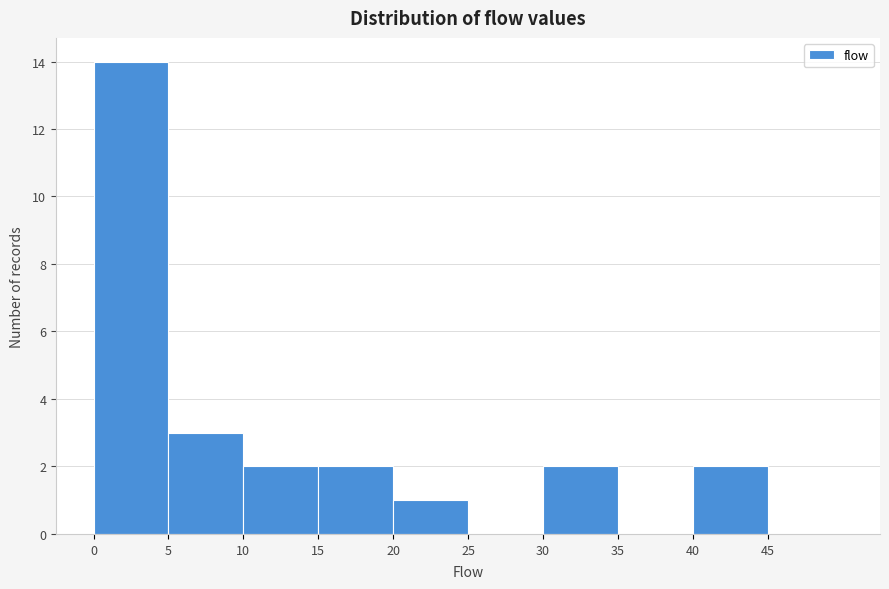

Over which range of the x-axis is the bar tallest?

0 to 5